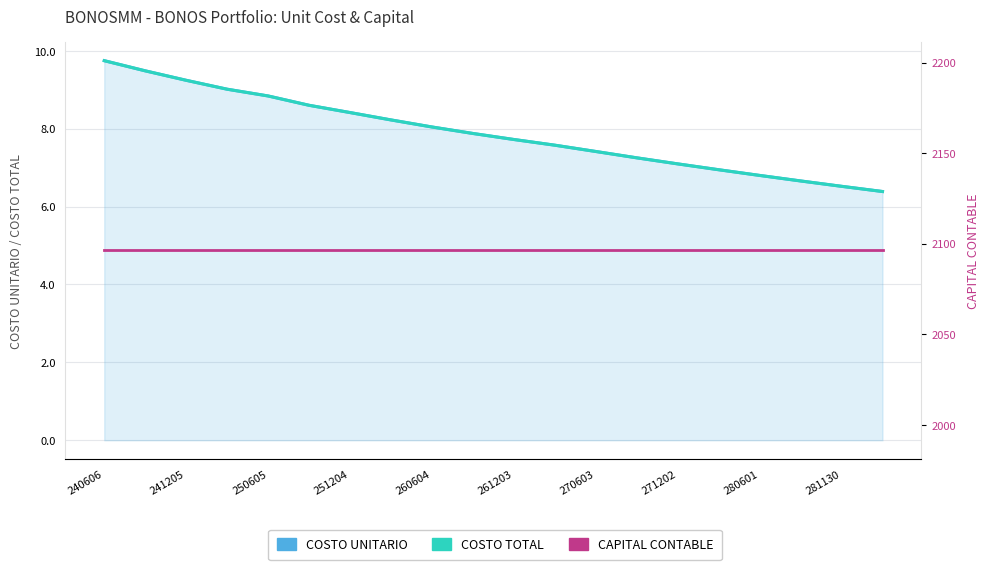

At which category does the chart reach its peak across all series?

240606